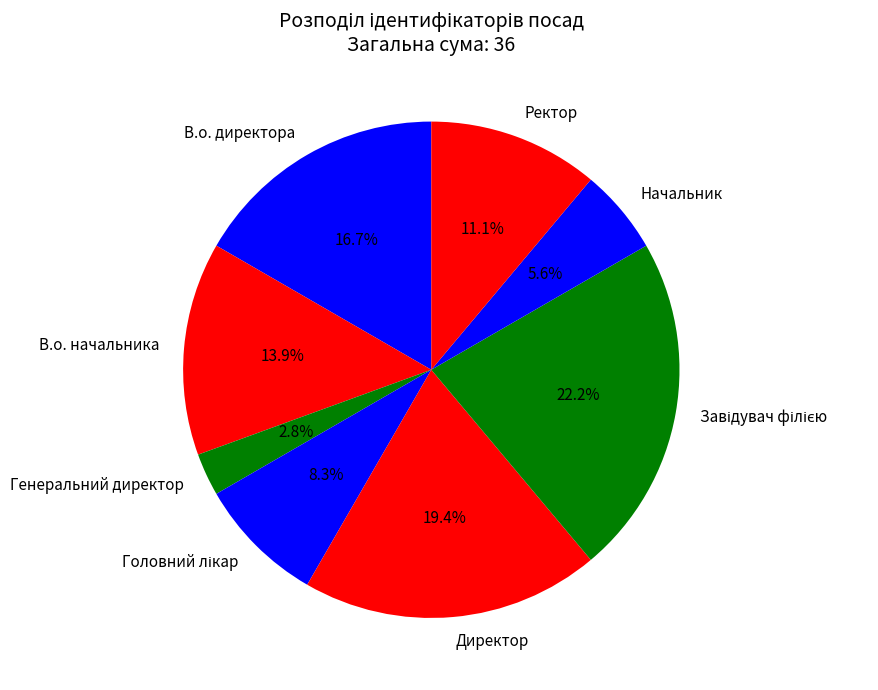

To the nearest percent, what is the difference between the largest and smallest slice percentages?

19%